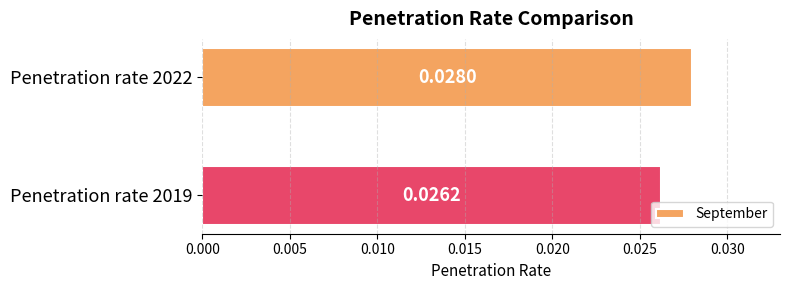

How many series are shown in this chart?

1